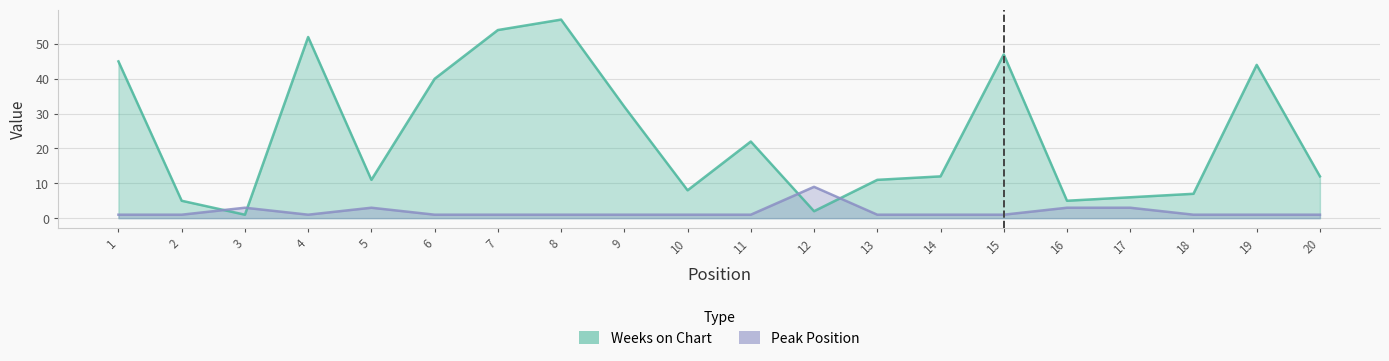

What is the value of the Peak Position point at the 15th from the left?

1